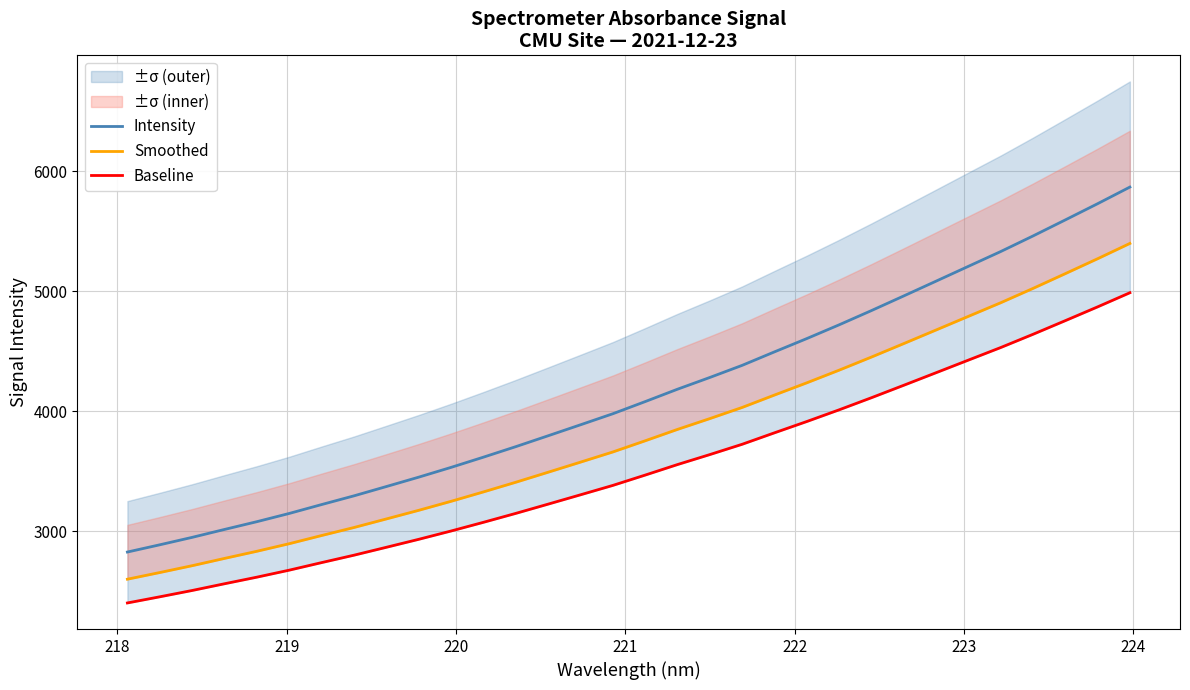

What is the lowest value of the Intensity series?

2827.2